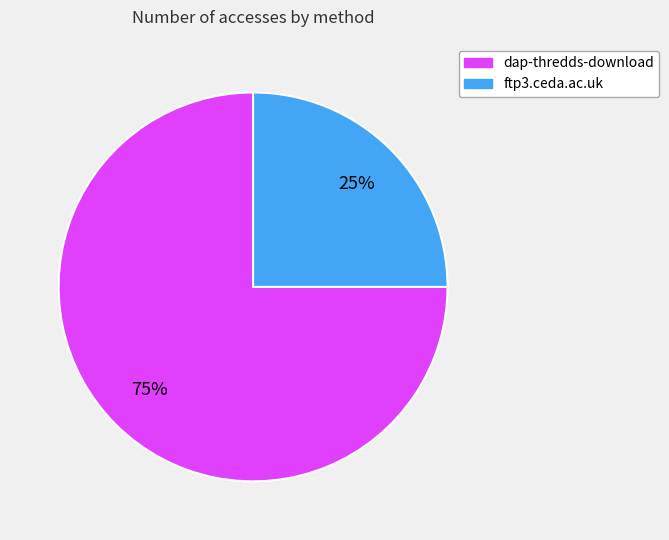

Is the sum of ftp3.ceda.ac.uk and dap-thredds-download greater than half?

Yes